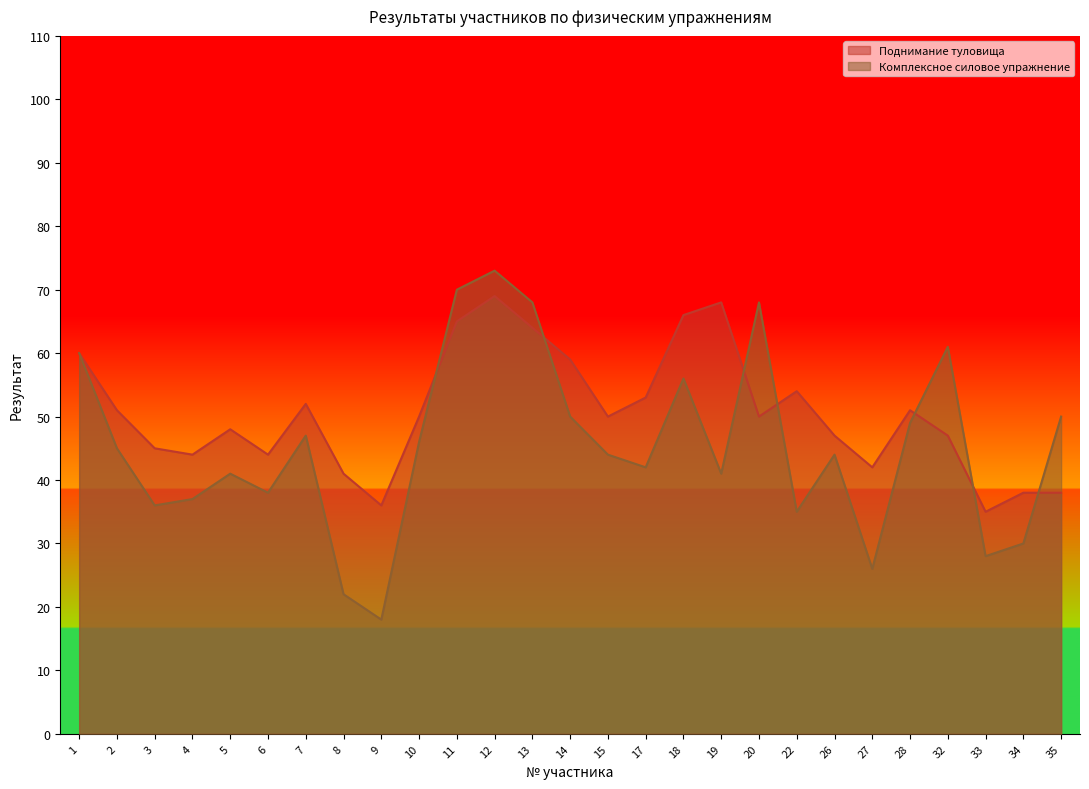

Count the number of categories in the chart.

27